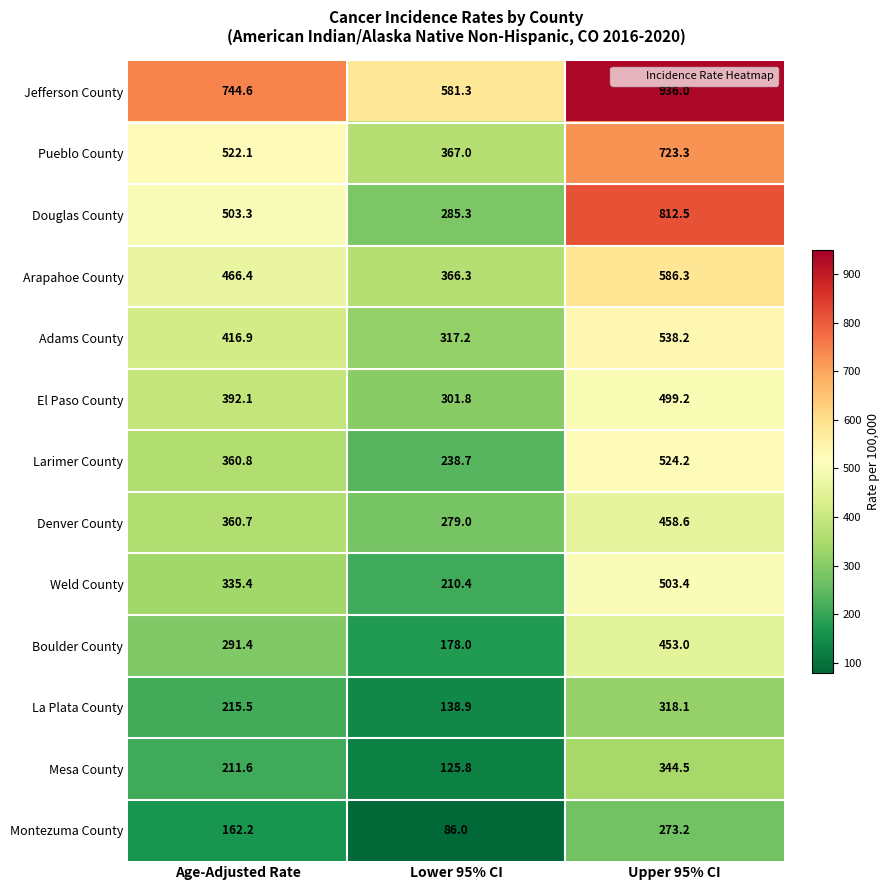

At which label does Montezuma County first exceed 162?

Age-Adjusted Rate